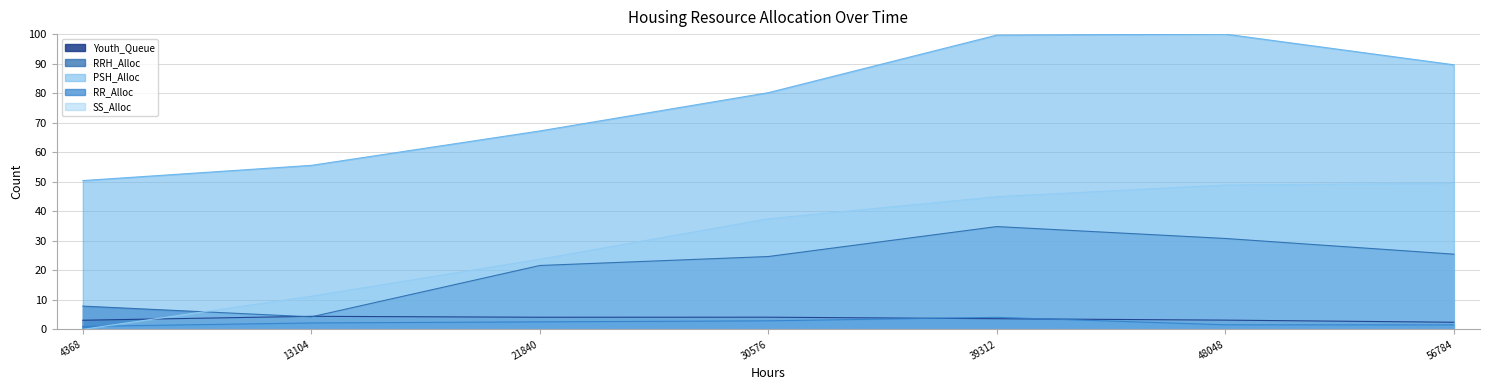

Does the chart have visible grid lines?

Yes